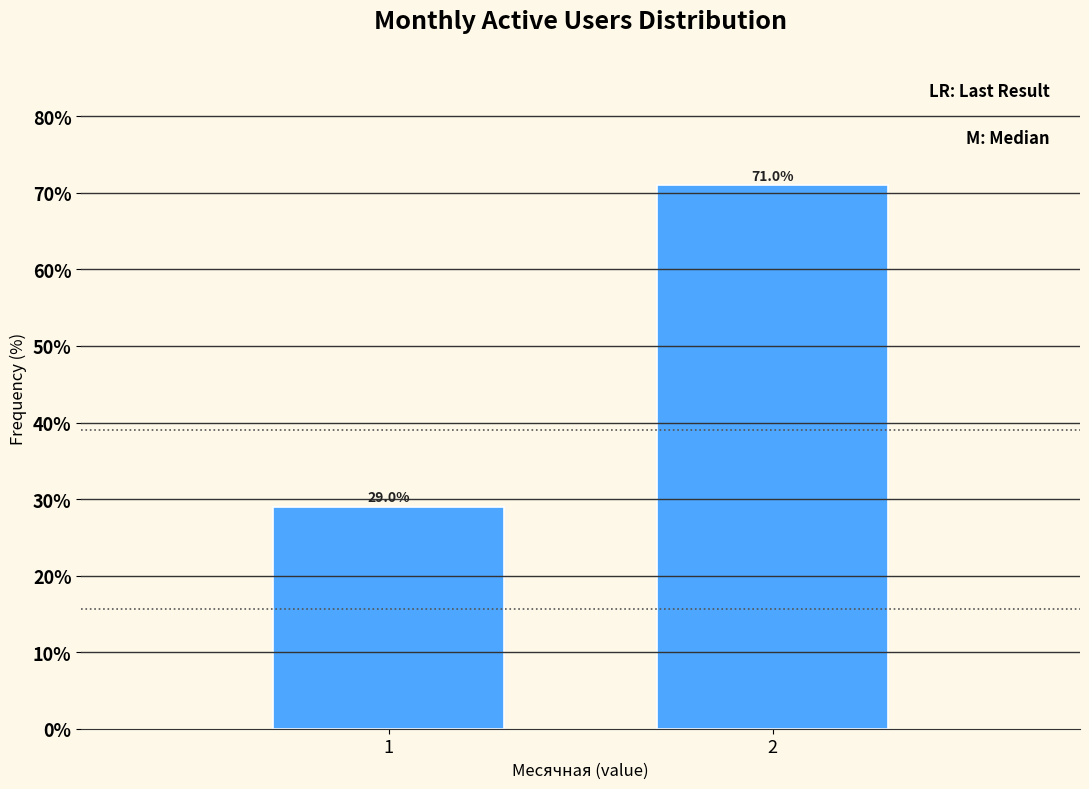

Reading left to right, extract all data points from this chart.

29.0	71.0